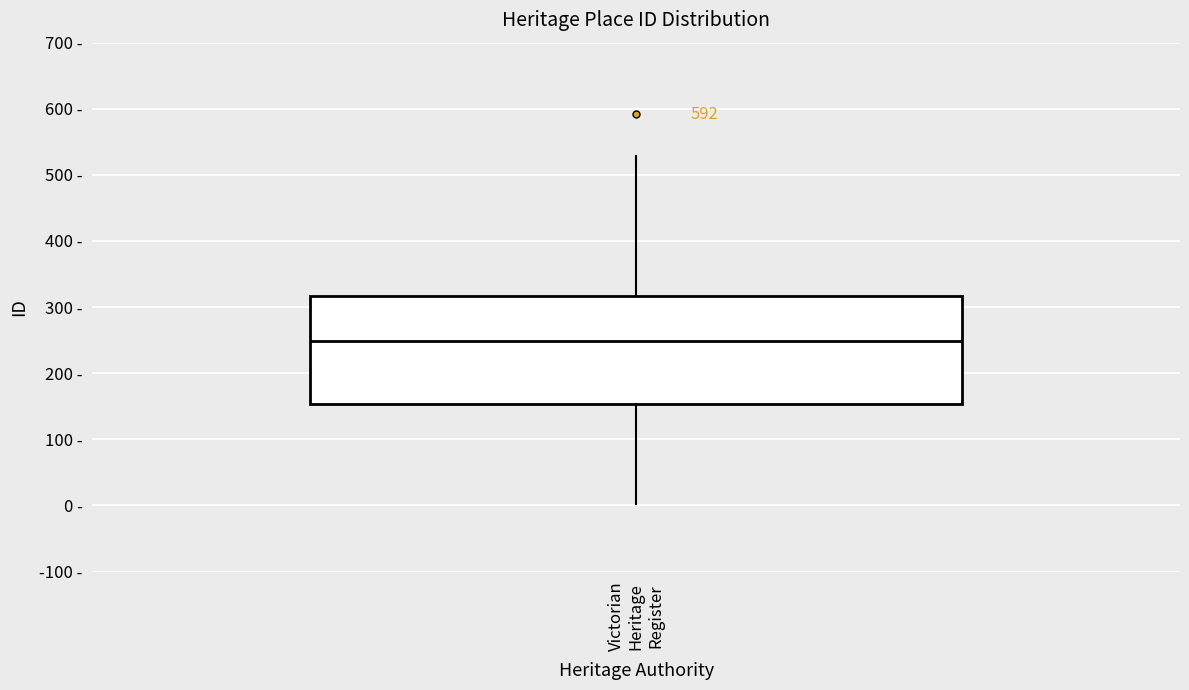

Transcribe this box plot: give where the median line is, the range the box spans, and where the two whiskers end, as read against the y-axis. The values are not printed on the chart, so give them approximately, as read against the axis.

median 250, box 150 to 320, whiskers 0 to 530